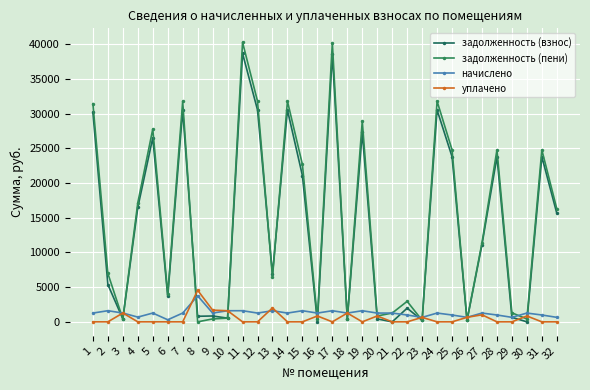

Which series has the largest total across all categories?

задолженность (пени)